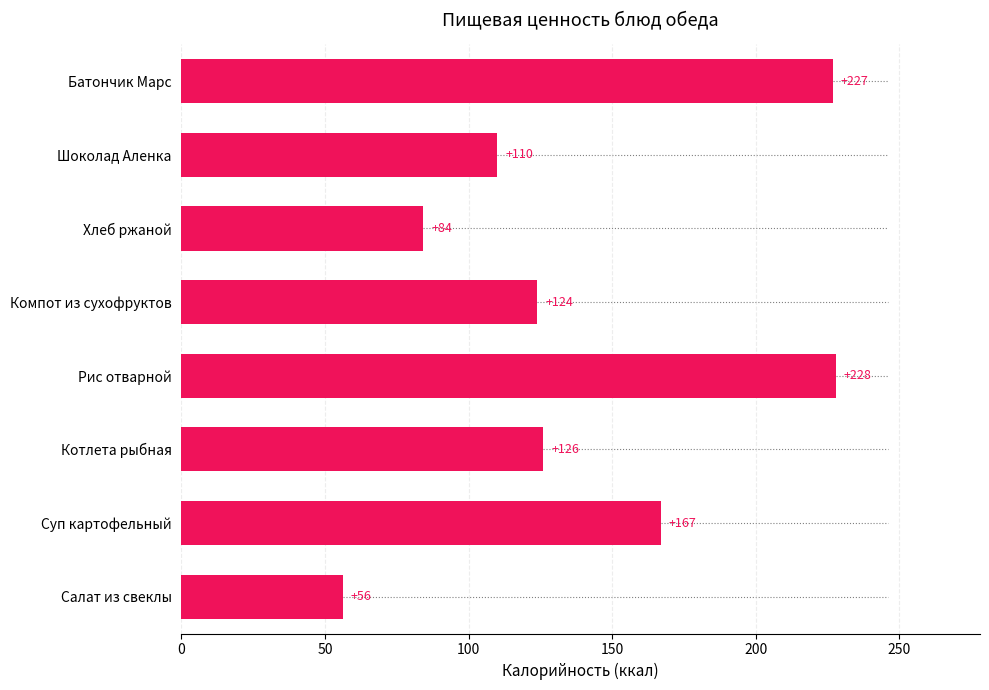

What is the change in value from Котлета рыбная to Компот из сухофруктов?

-2.0